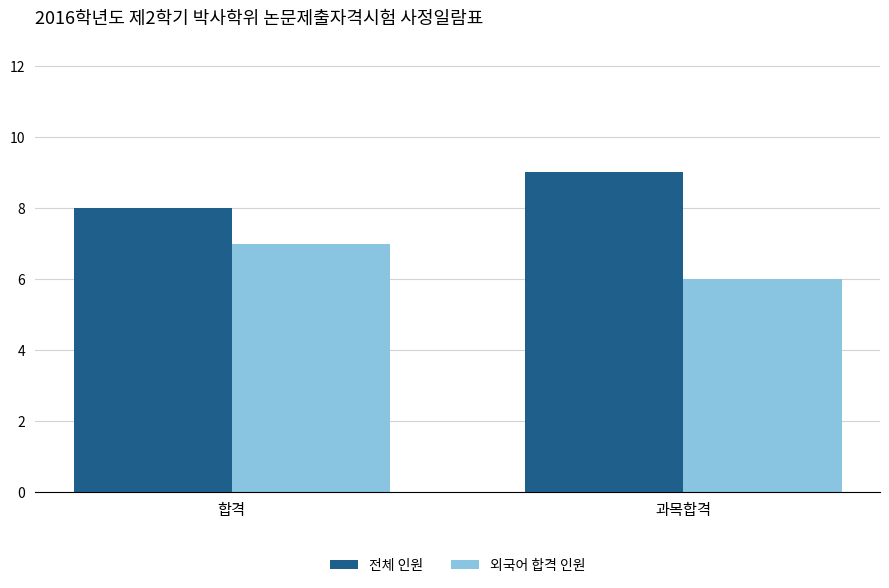

What is the sum of the 외국어 합격 인원 values at 합격 and 과목합격?

13